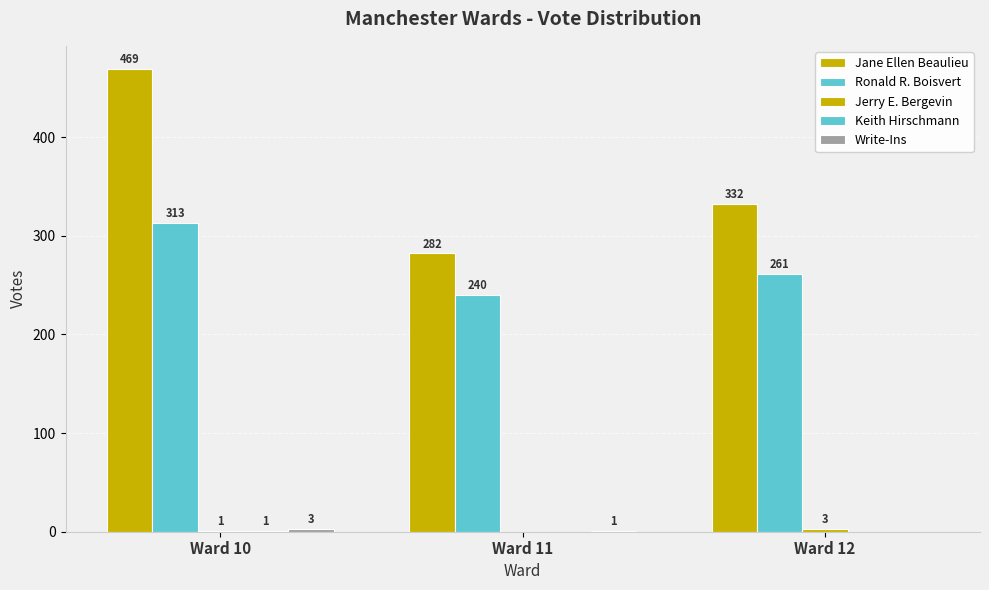

Are the bars grouped side by side (vs. stacked)?

Yes